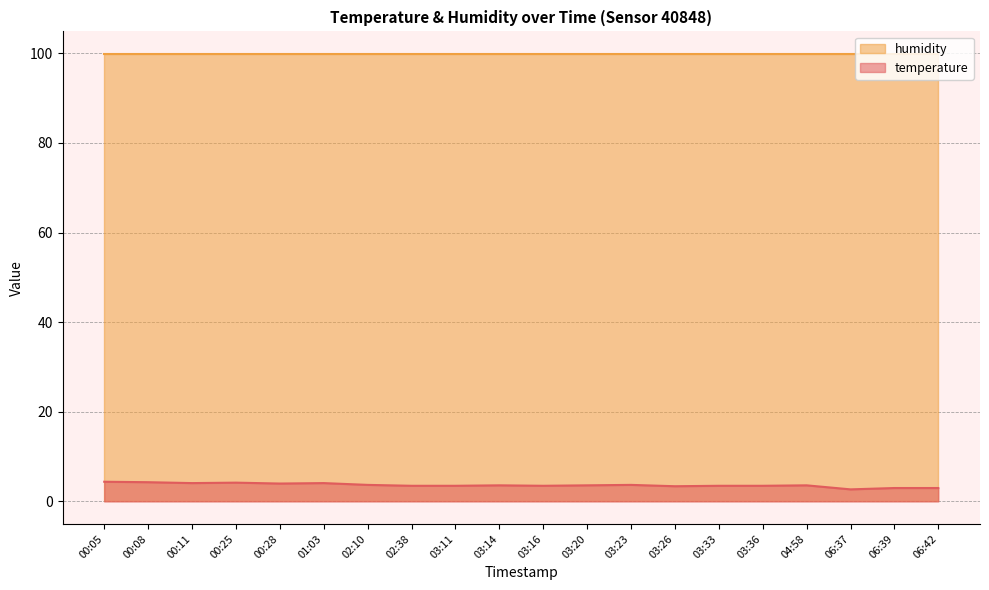

What is the difference between the maximum and minimum values?

1.7